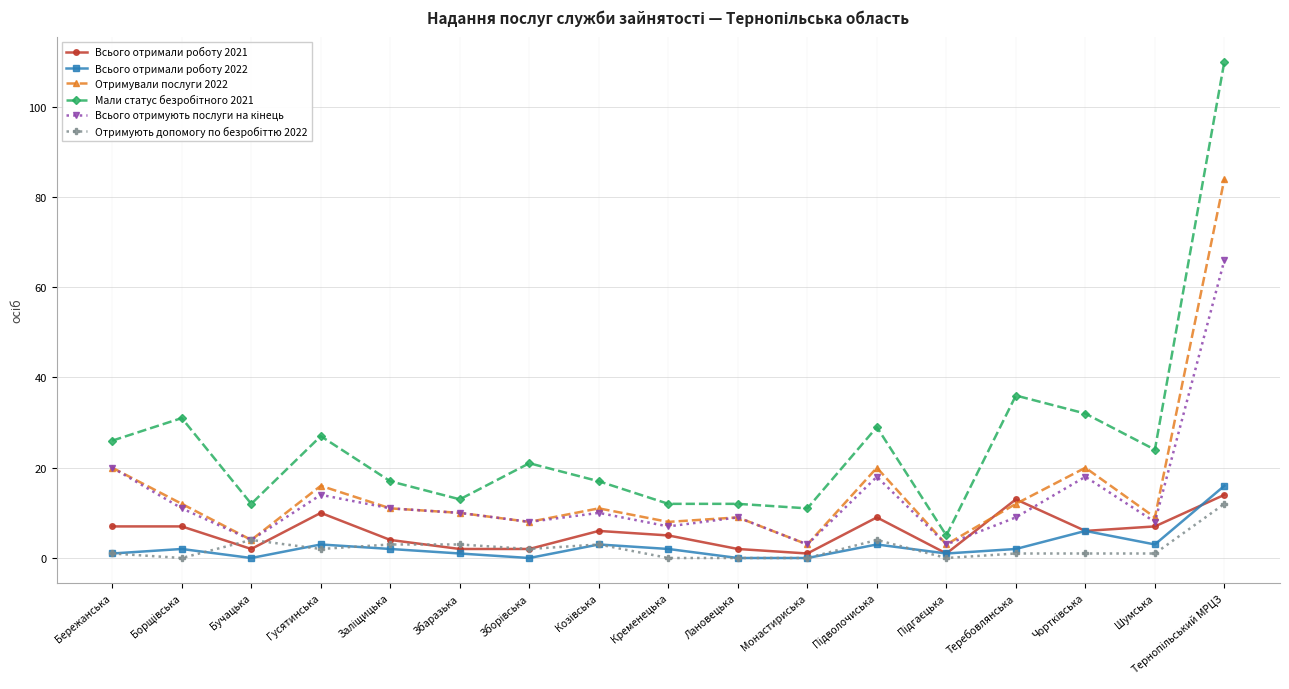

True or false: Всього отримали роботу 2022 has more than 0 interior local peaks.

True